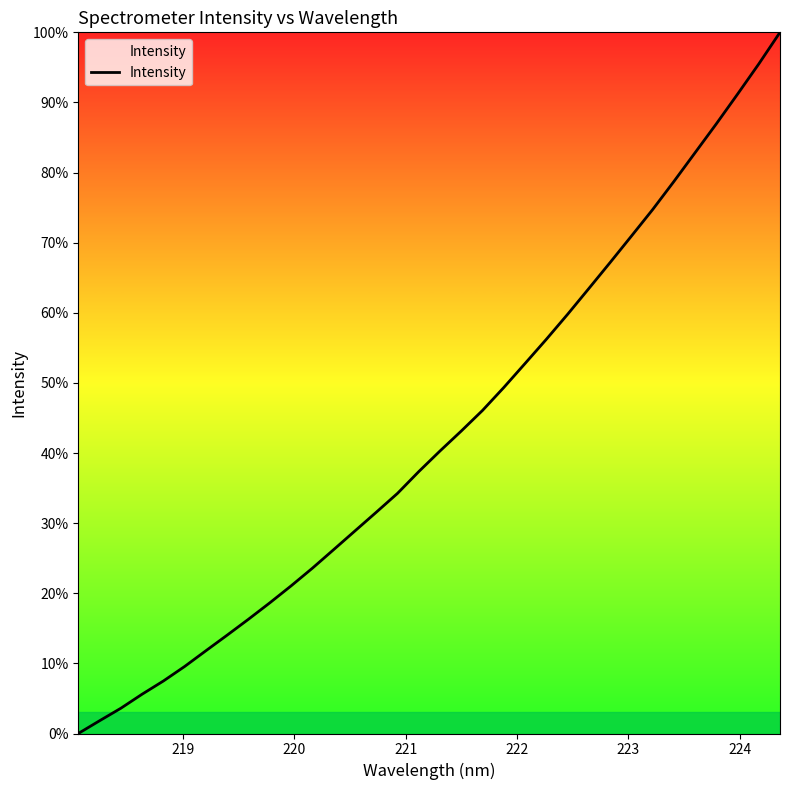

Reading right to left, what are all the values shown in this chart?

100.0	95.5	91.2	86.9	82.8	78.7	74.7	70.9	67.2	63.5	59.8	56.2	52.8	49.3	46.1	43.1	40.3	37.4	34.2	31.6	28.9	26.2	23.6	21.1	18.6	16.3	14.0	11.8	9.6	7.5	5.6	3.6	1.8	0.0